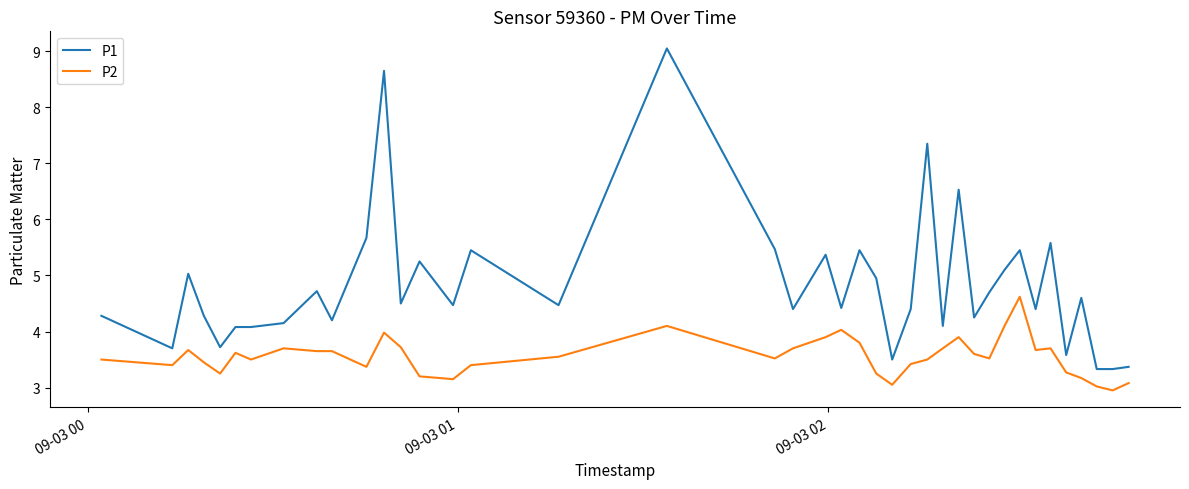

What is the difference between the second highest and minimum values in the P1 series?

5.3